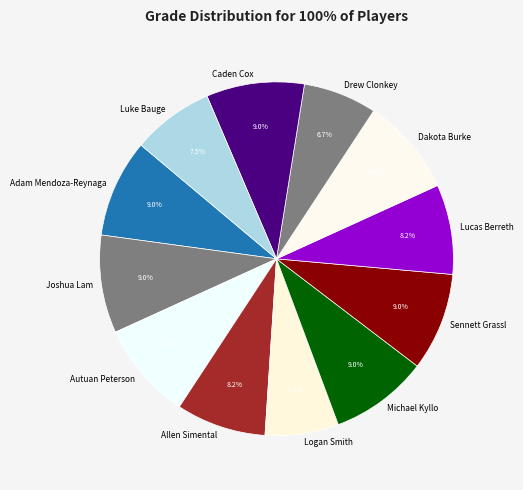

To the nearest percent, what is the difference between the largest and smallest slice percentages?

2%